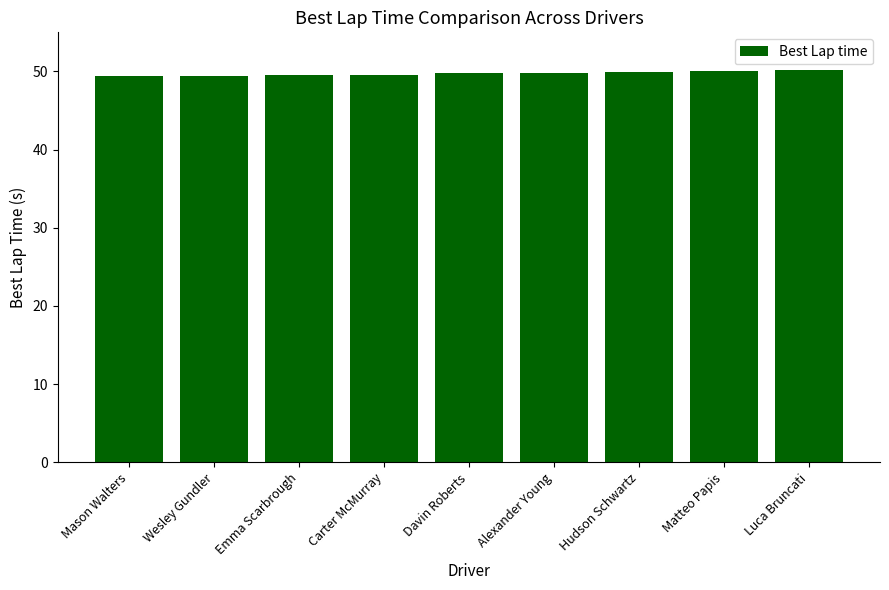

Read the value at Emma Scarbrough.

49.5